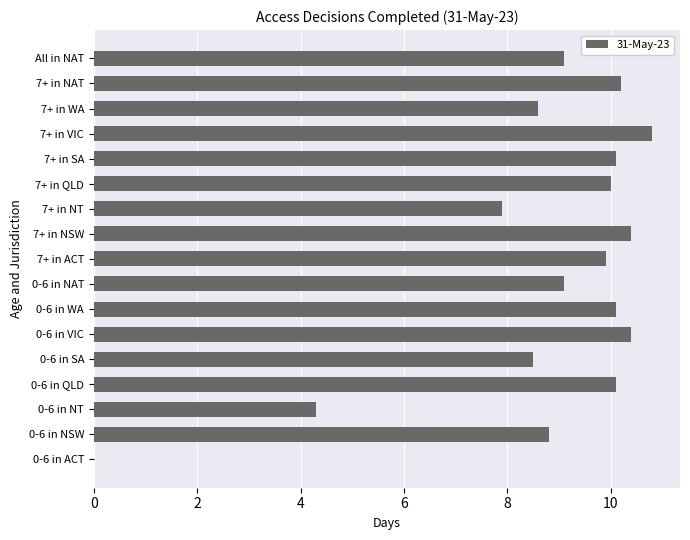

Which label corresponds to the largest value in the chart?

7+ in VIC